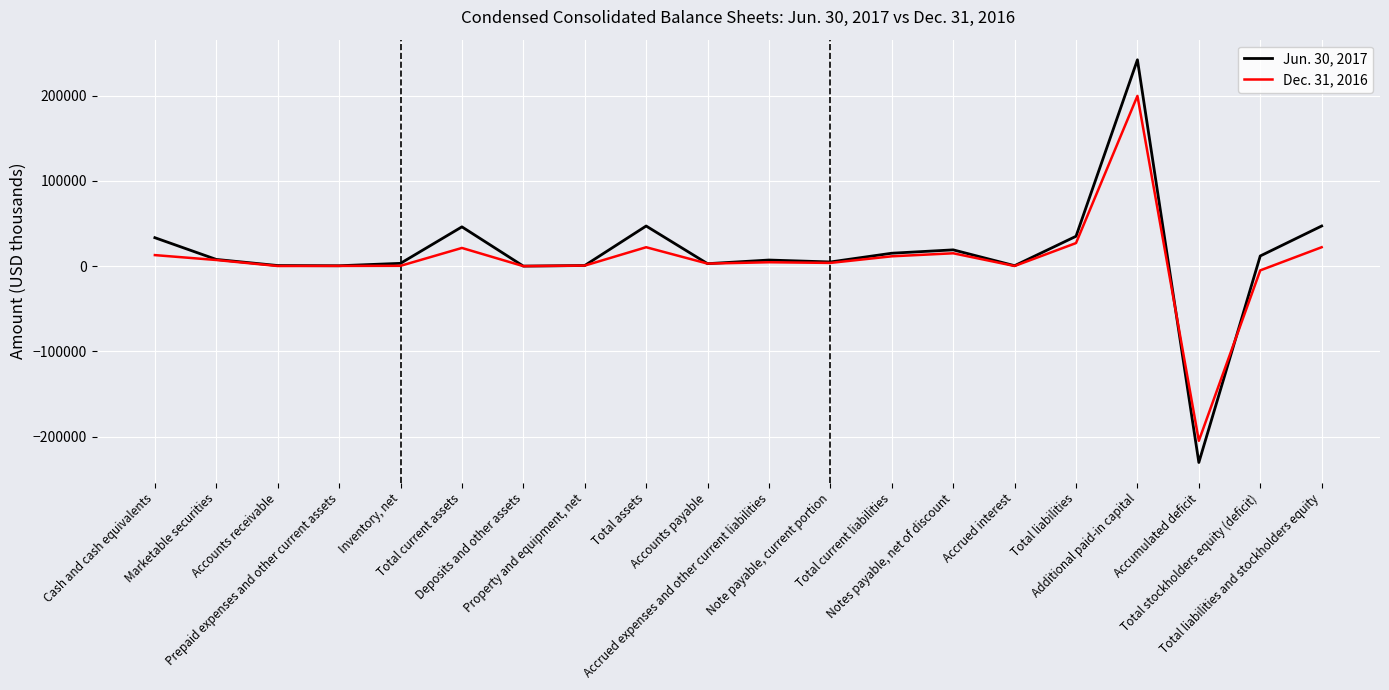

Rank the series at Deposits and other assets from lowest to highest value.

Dec. 31, 2016, Jun. 30, 2017